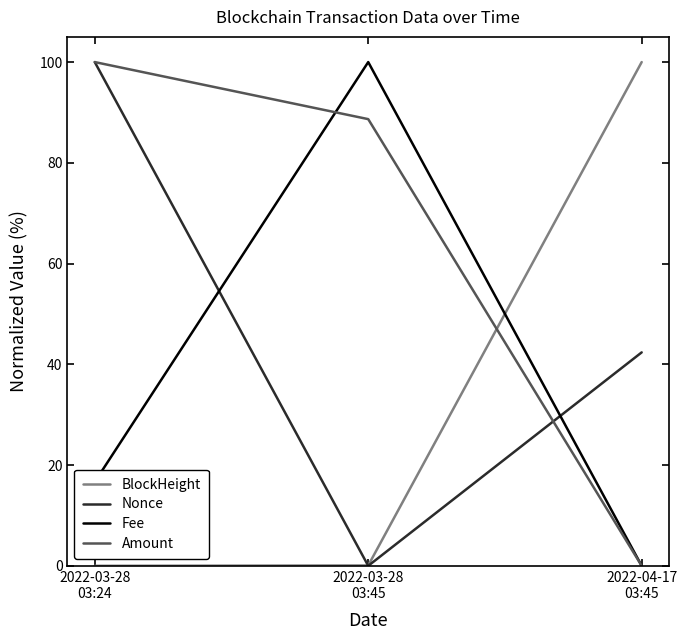

What is the highest value of the Fee series?

100.0